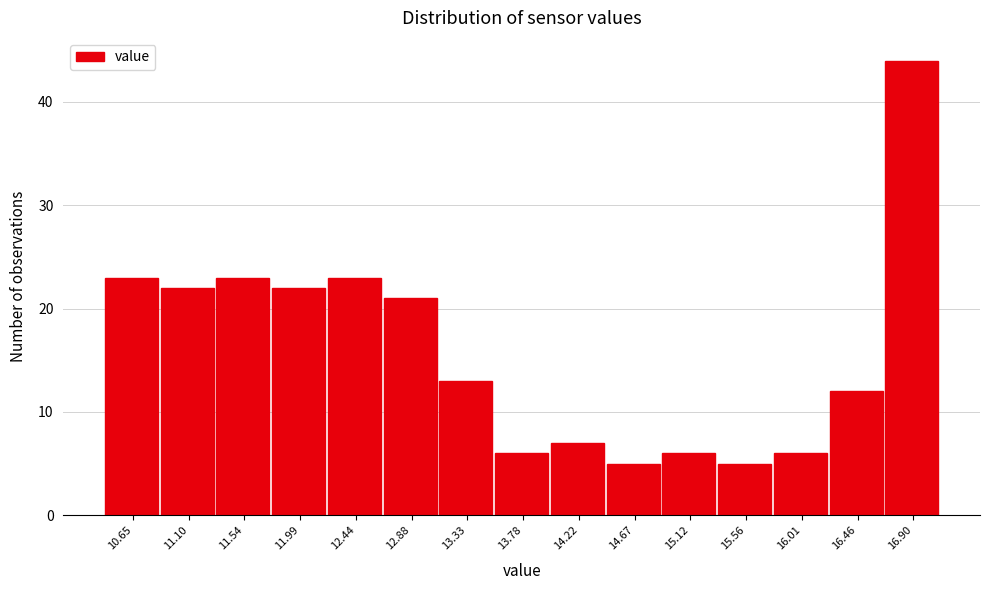

Reading left to right, extract all data points from this chart.

10.65=23	11.10=22	11.54=23	11.99=22	12.44=23	12.88=21	13.33=13	13.78=6	14.22=7	14.67=5	15.12=6	15.56=5	16.01=6	16.46=12	16.90=44